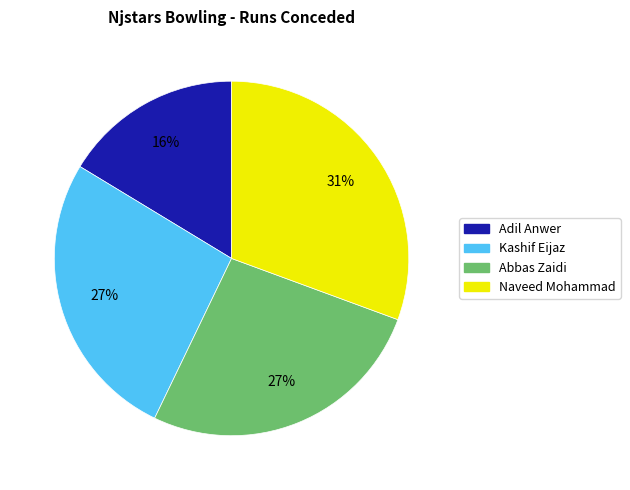

Which slice is the smallest?

Adil Anwer